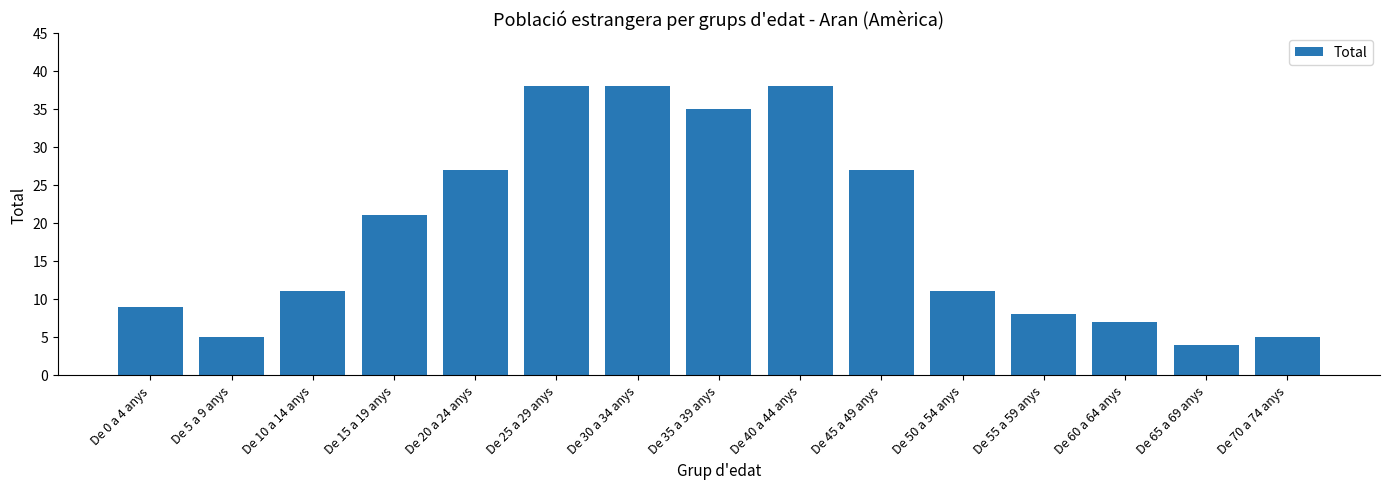

Where is the data nearest to the value 21?

De 15 a 19 anys